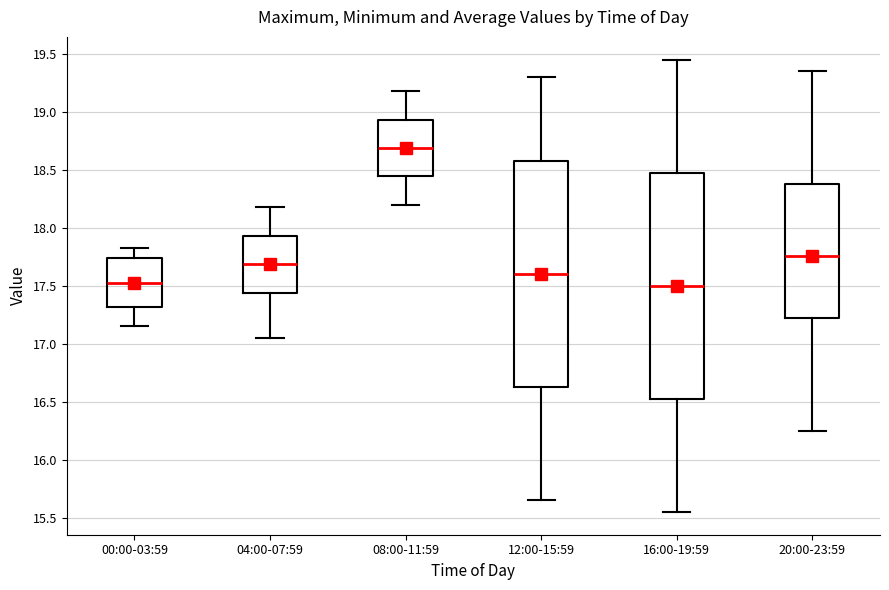

Where is the lower edge of the box for 00:00-03:59 on the y-axis? The values are not printed on the chart, so give them approximately, as read against the axis.

17.30